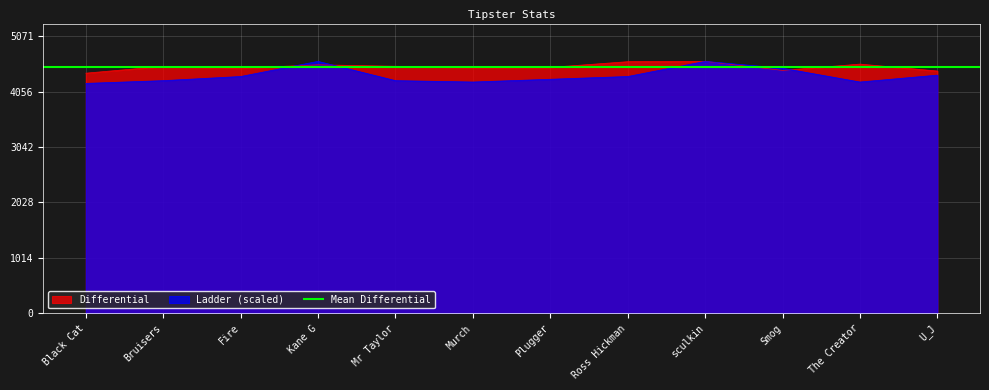

Rank the categories by Ladder value from lowest to highest.

Black Cat, Murch, The Creator, Bruisers, Mr Taylor, Plugger, Fire, Ross Hickman, U_J, Smog, Kane G, sculkin